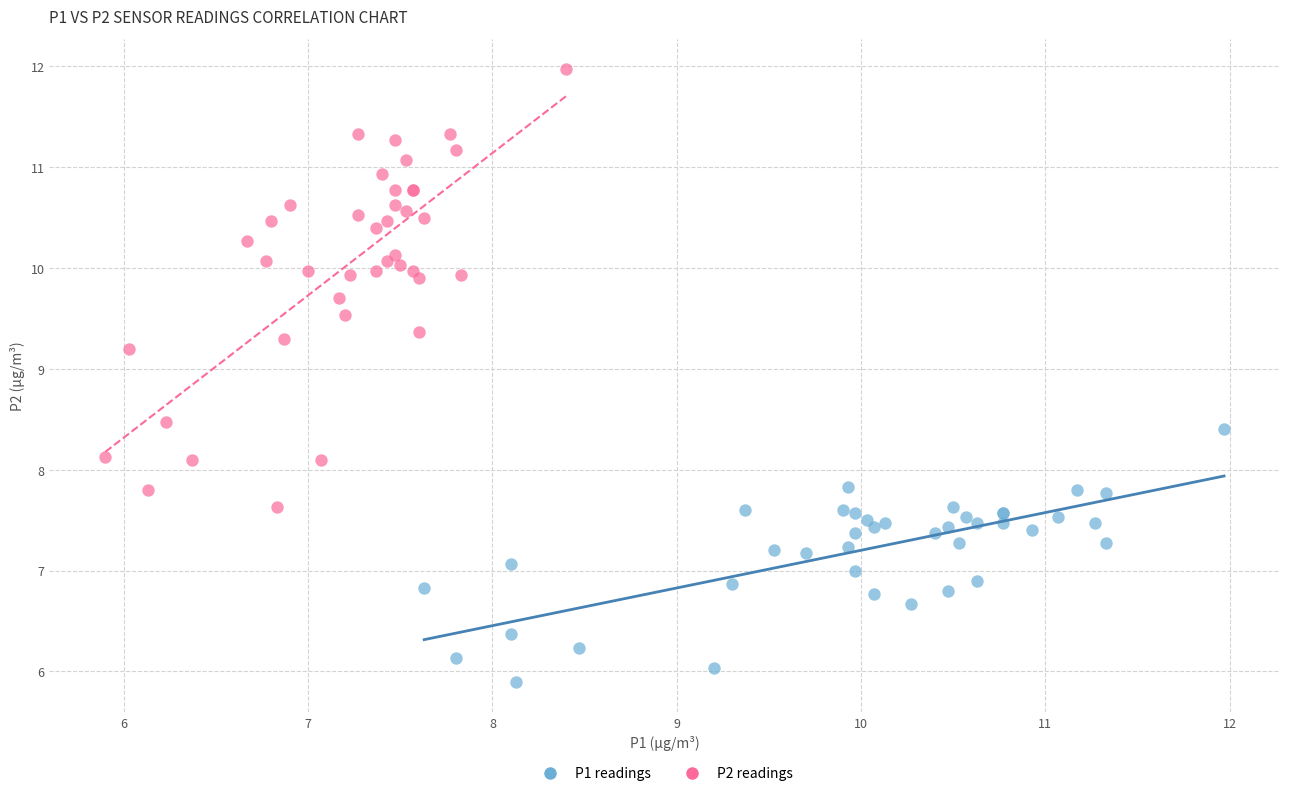

Which series reaches the maximum Y coordinate?

P2 readings